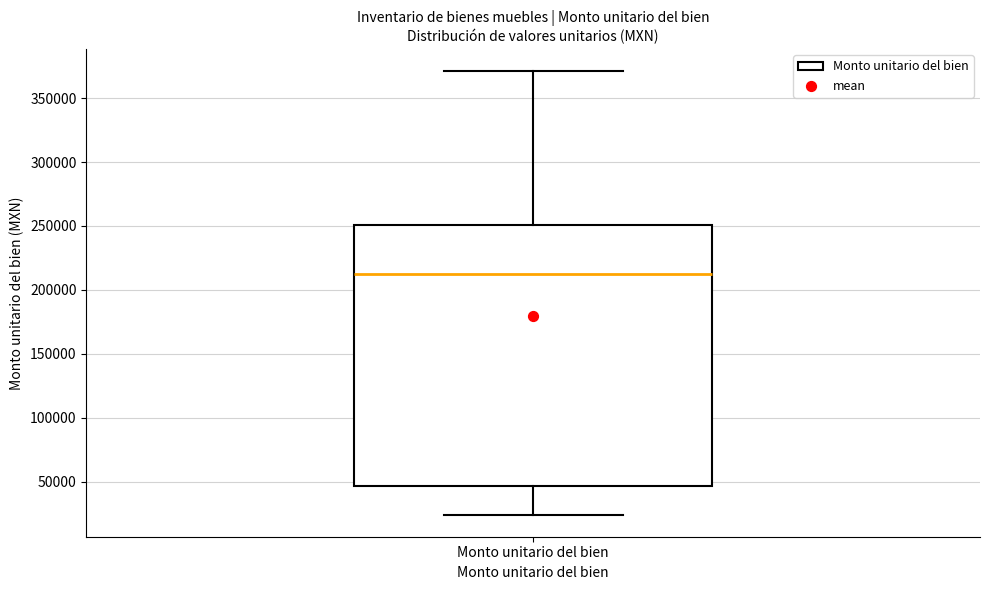

Read this box plot against the y-axis: the position of the median line, the range covered by the box, and the ends of both whiskers. The values are not printed on the chart, so give them approximately, as read against the axis.

median 215000, box 45000 to 250000, whiskers 25000 to 370000